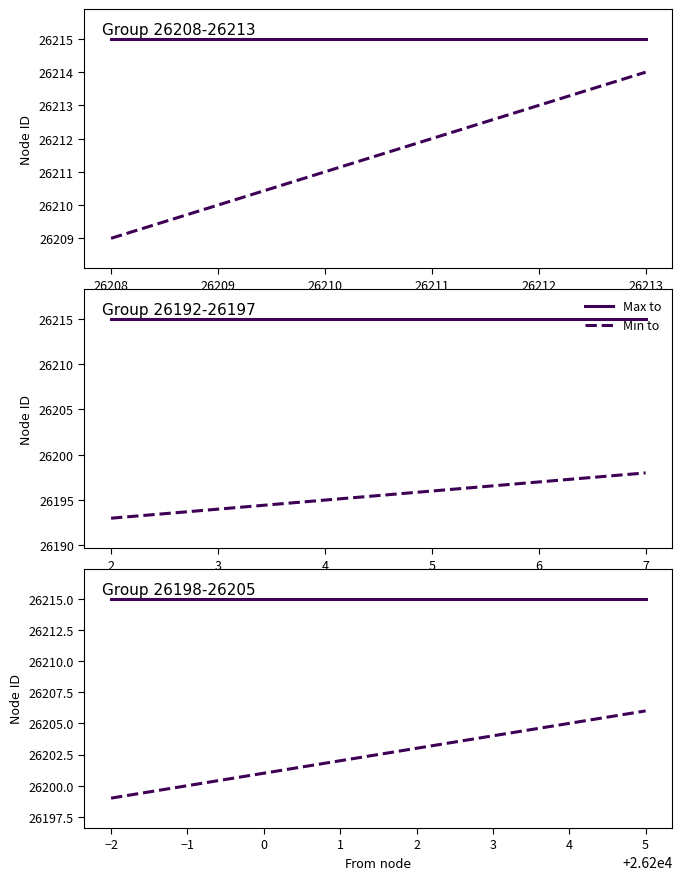

Between 3 and 5, which is larger?

3